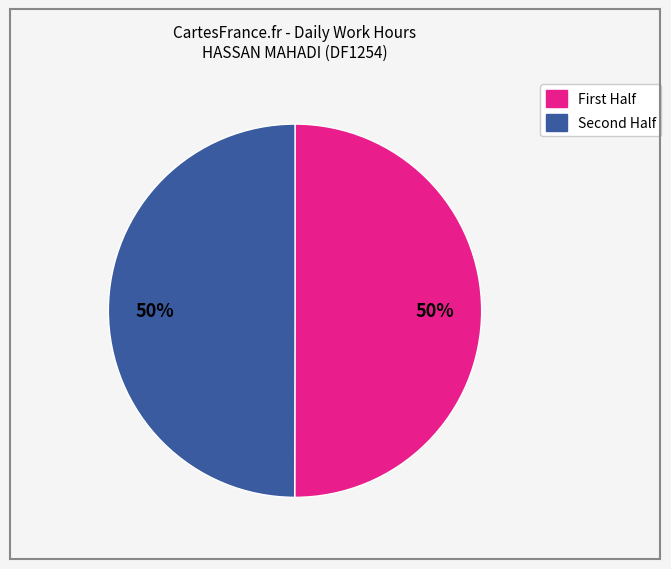

To the nearest percent, what is the average slice percentage?

50%